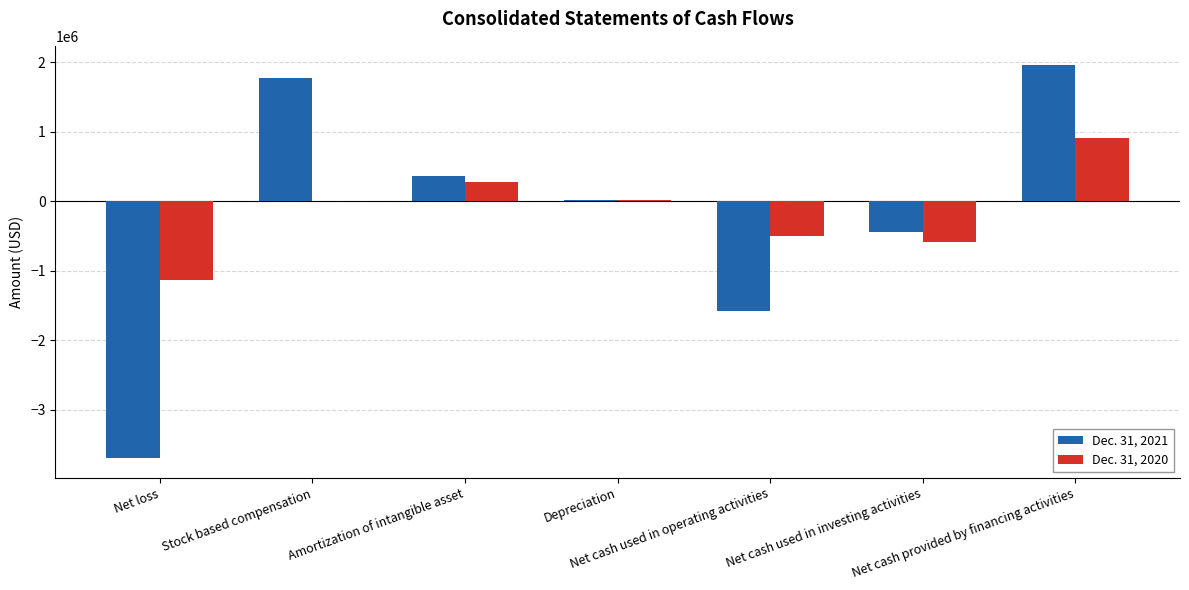

True or false: Dec. 31, 2020 has a value of 480956 at Amortization of intangible asset.

False